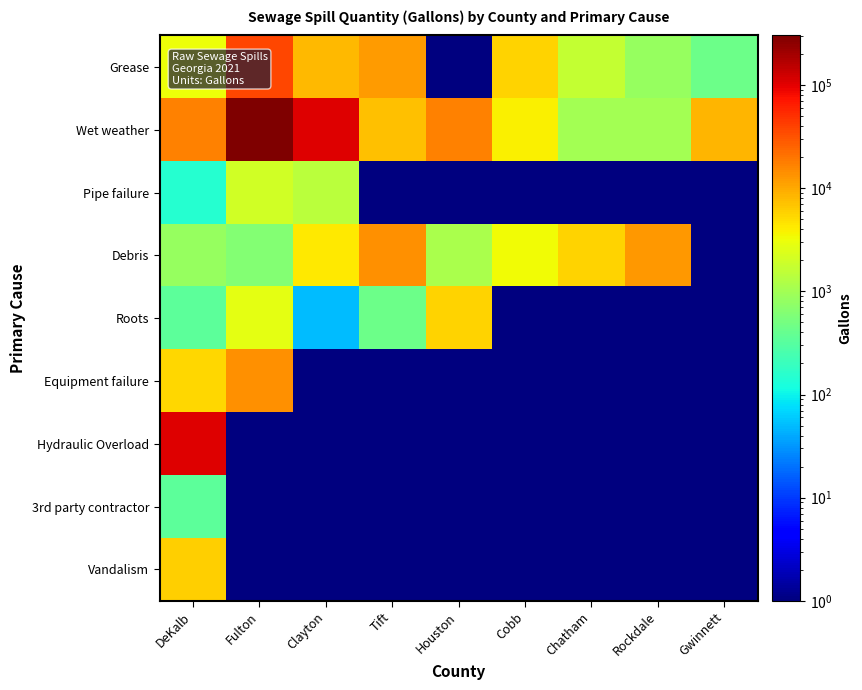

What is the difference between the highest and lowest values at Cobb?

5579.5